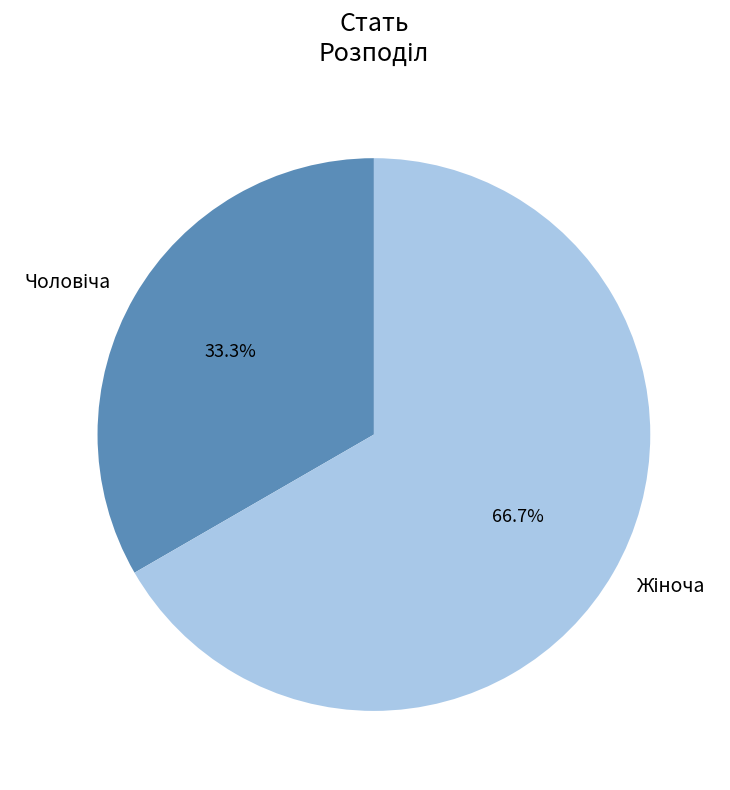

Does any single category account for the majority?

Yes